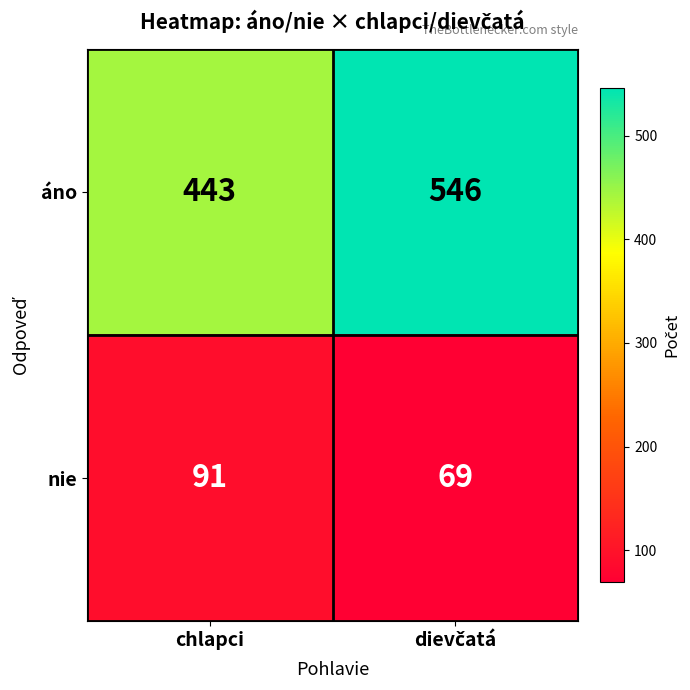

List the series in order of their peak value, lowest first.

nie, áno